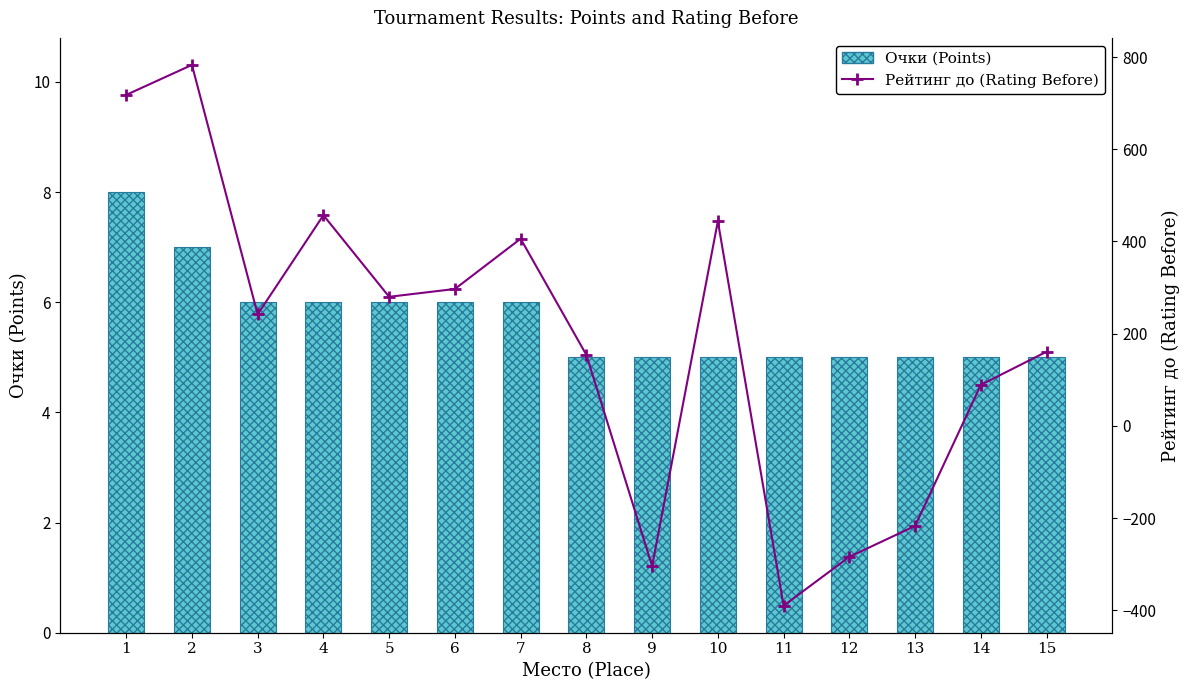

Which series has the widest spread of values?

Рейтинг до (Rating Before)